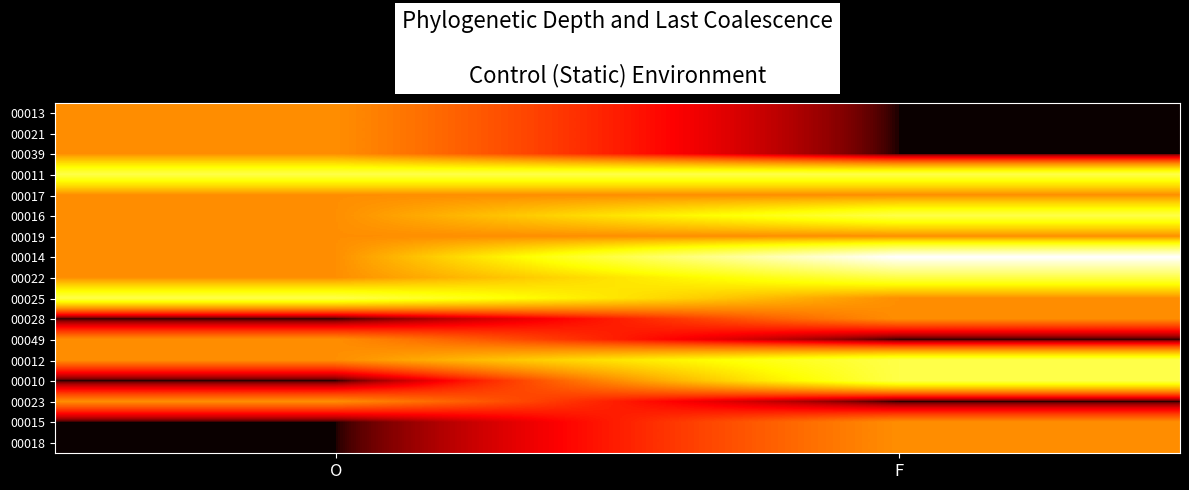

Rank the series at F from lowest to highest value.

00013, 00021, 00039, 00049, 00023, 00017, 00019, 00025, 00028, 00015, 00018, 00011, 00016, 00022, 00012, 00010, 00014